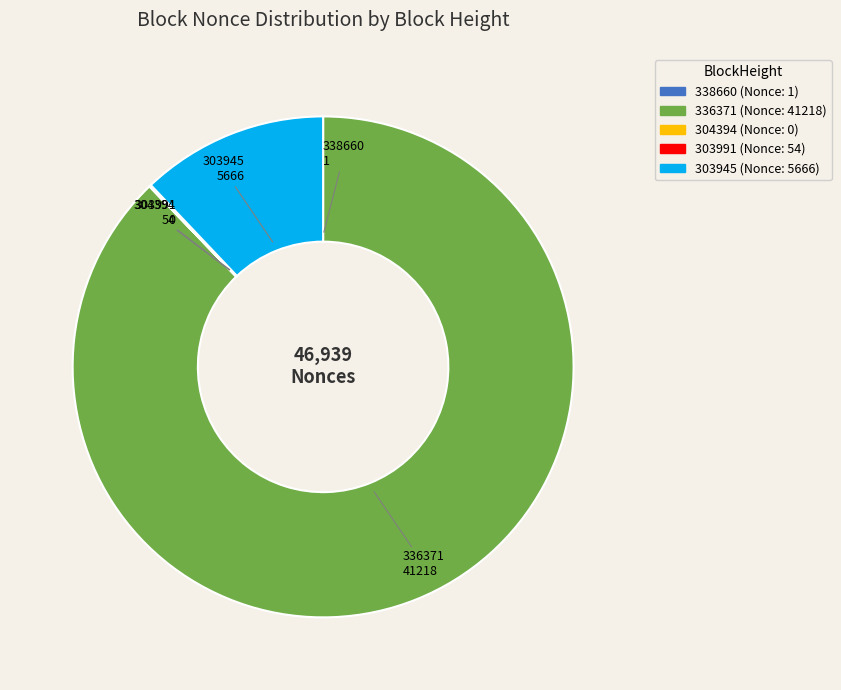

What is the majority slice?

336371